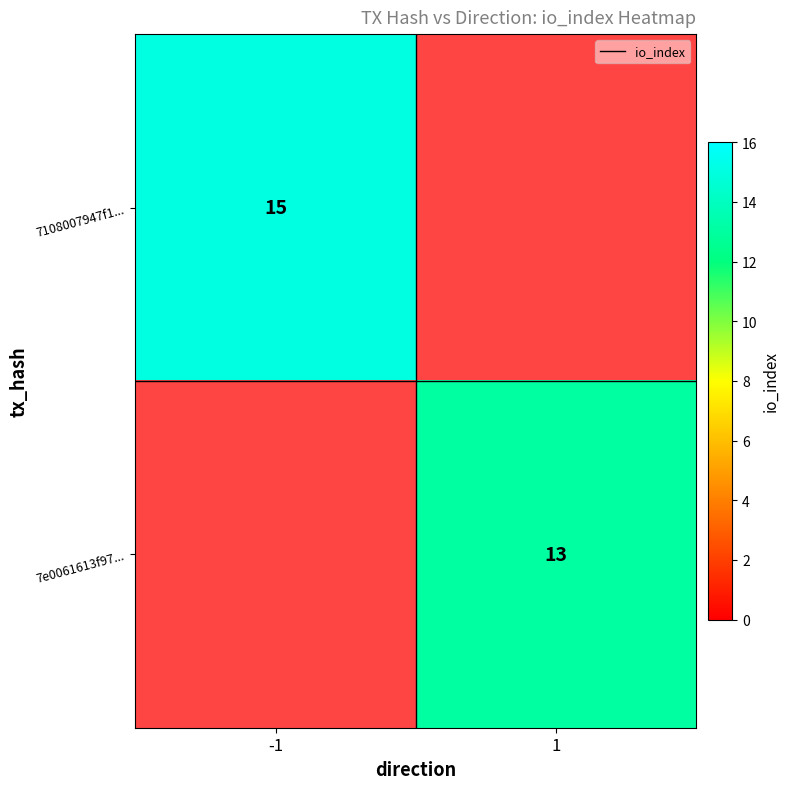

Rank the categories by io_index value from highest to lowest.

-1, 1